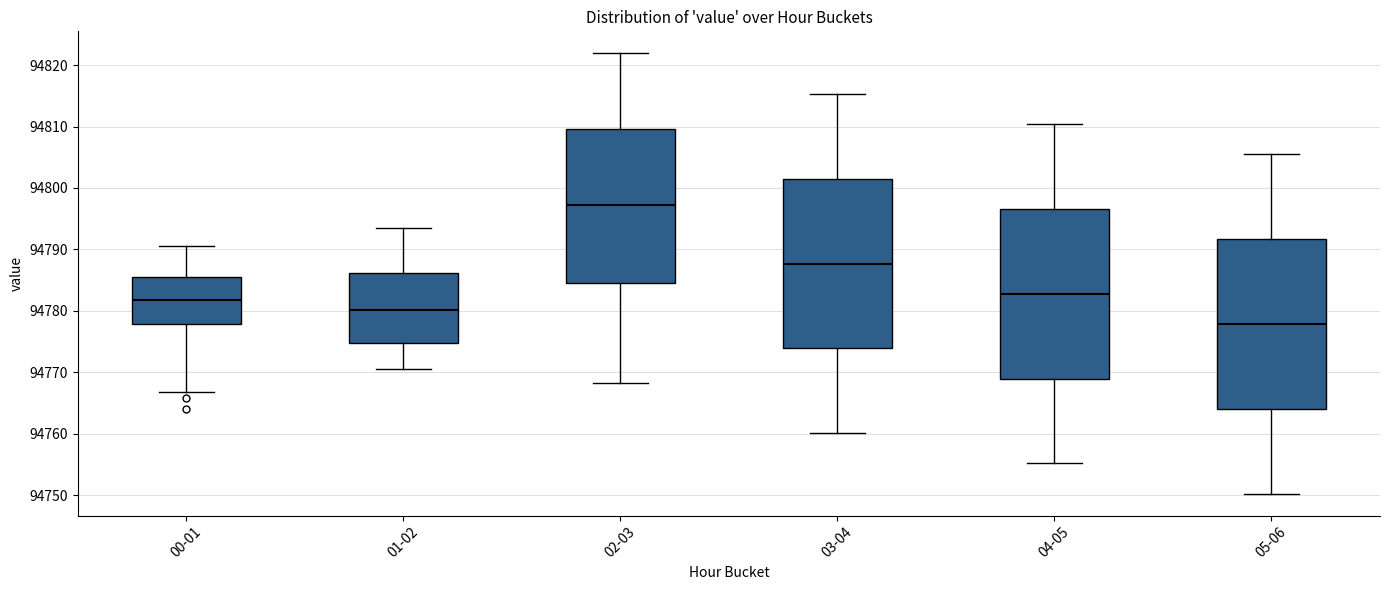

Where does the median line of the box for 04-05 sit on the y-axis? The values are not printed on the chart, so give them approximately, as read against the axis.

94783